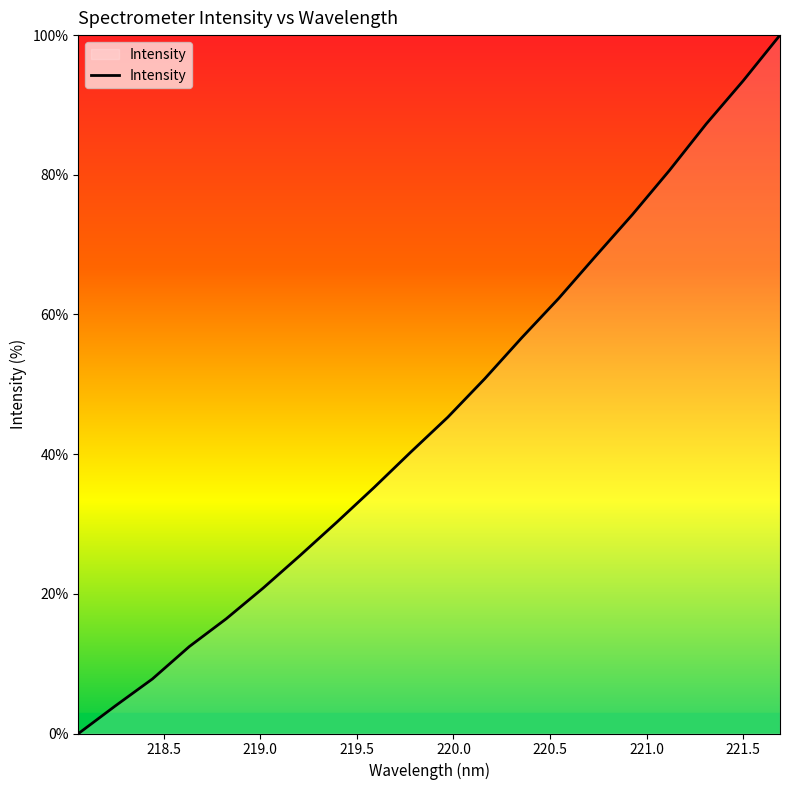

What is the maximum value shown in the chart?

100.0